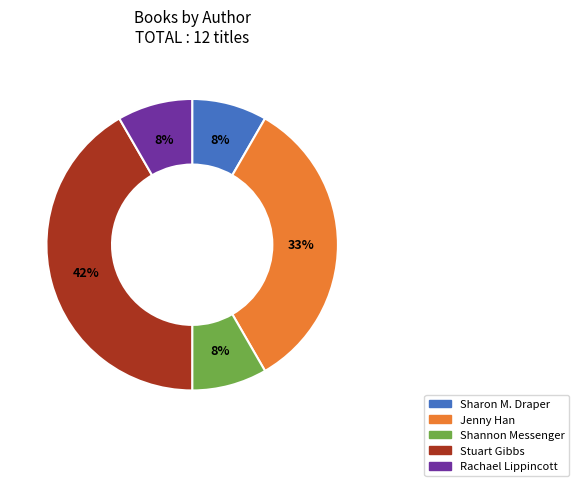

To the nearest percent, what is the average slice percentage?

20%